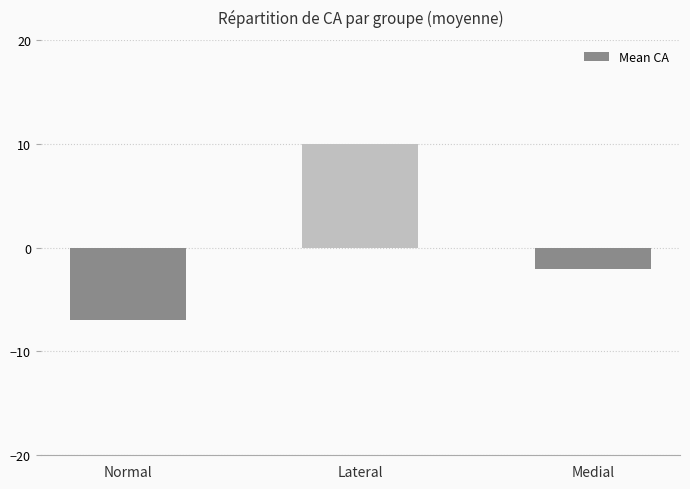

Reading left to right, list all the values displayed in this chart.

Normal=-7.0	Lateral=10.0	Medial=-2.1